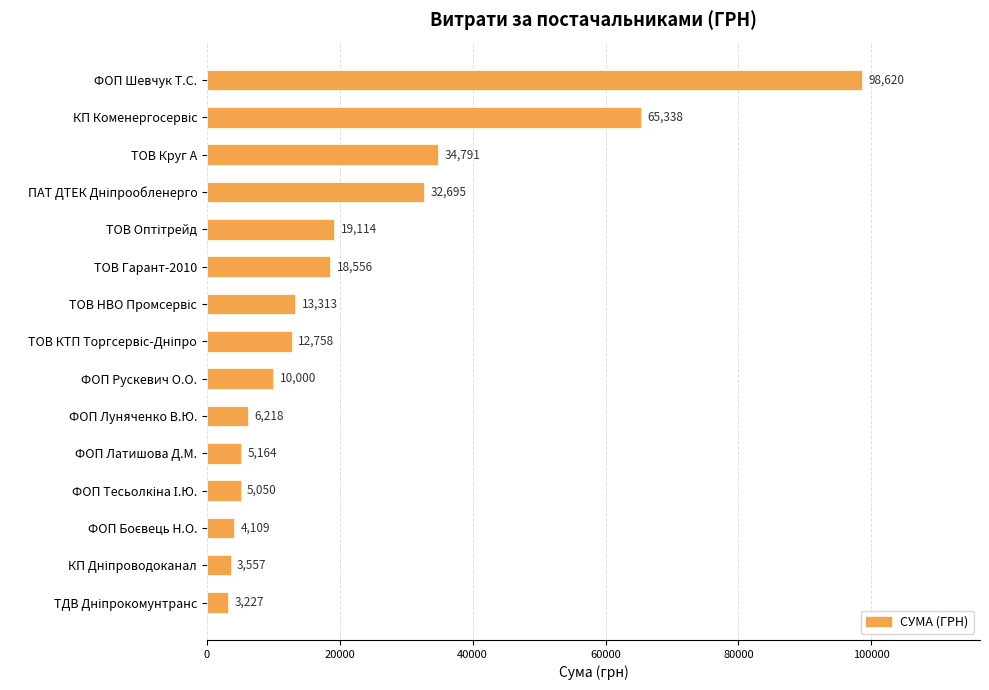

Between ФОП Луняченко В.Ю. and ФОП Шевчук Т.С., which is larger?

ФОП Шевчук Т.С.